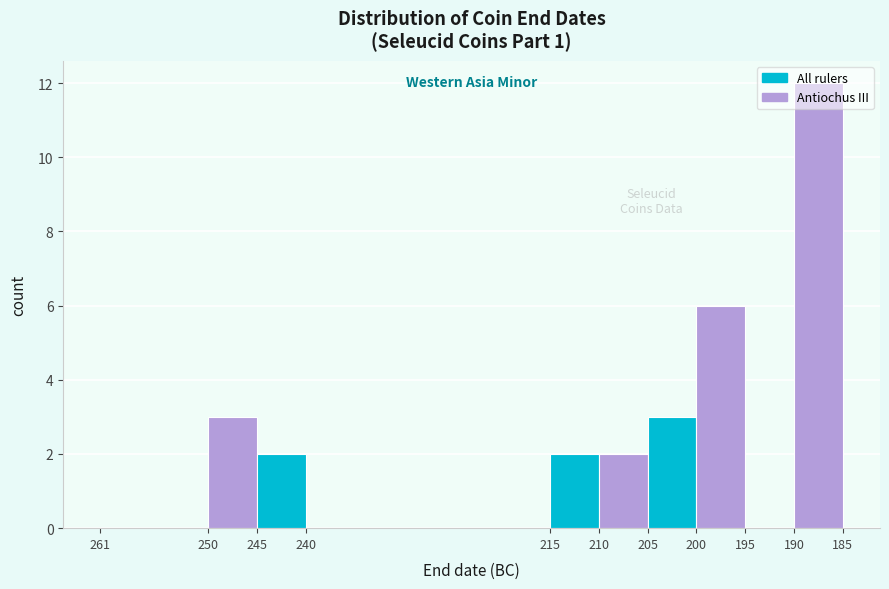

What is the approximate value at 200, to the nearest 10?

10